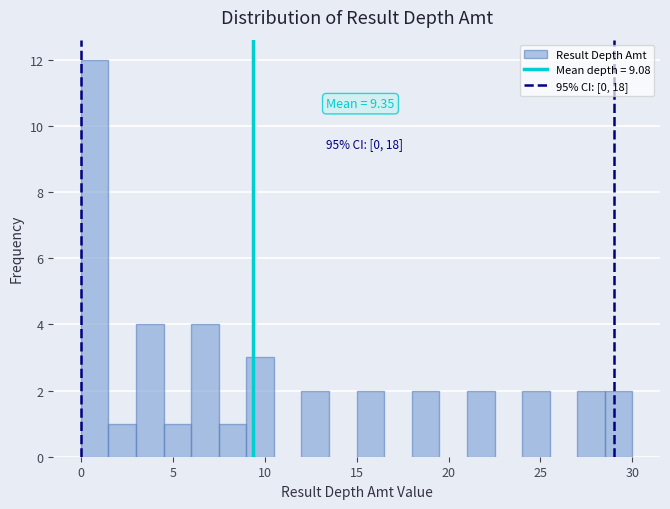

Read against the x-axis, roughly where is the centre of the tallest bar?

1.0